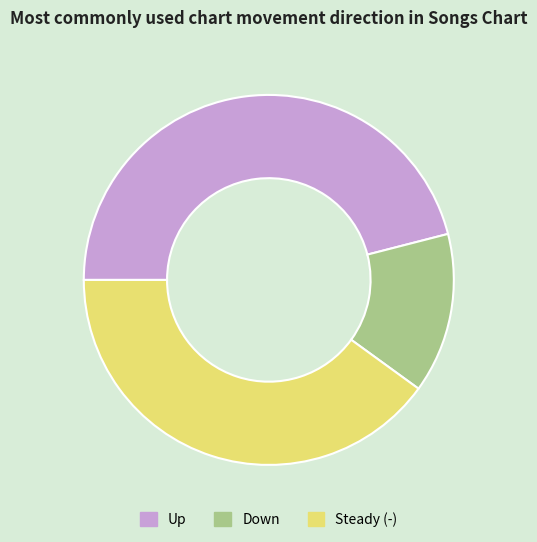

The Steady (-) slice represents 28% of the pie. True or false?

False